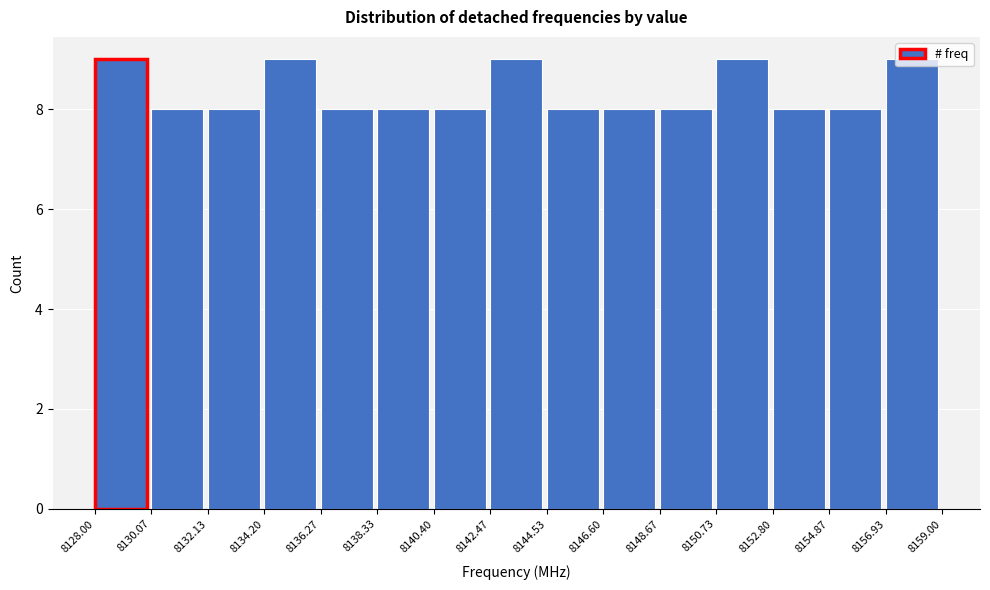

How tall is the bar that spans 8134.20 to 8136.27 on the x-axis? The values are not printed on the chart, so give them approximately, as read against the axis.

9